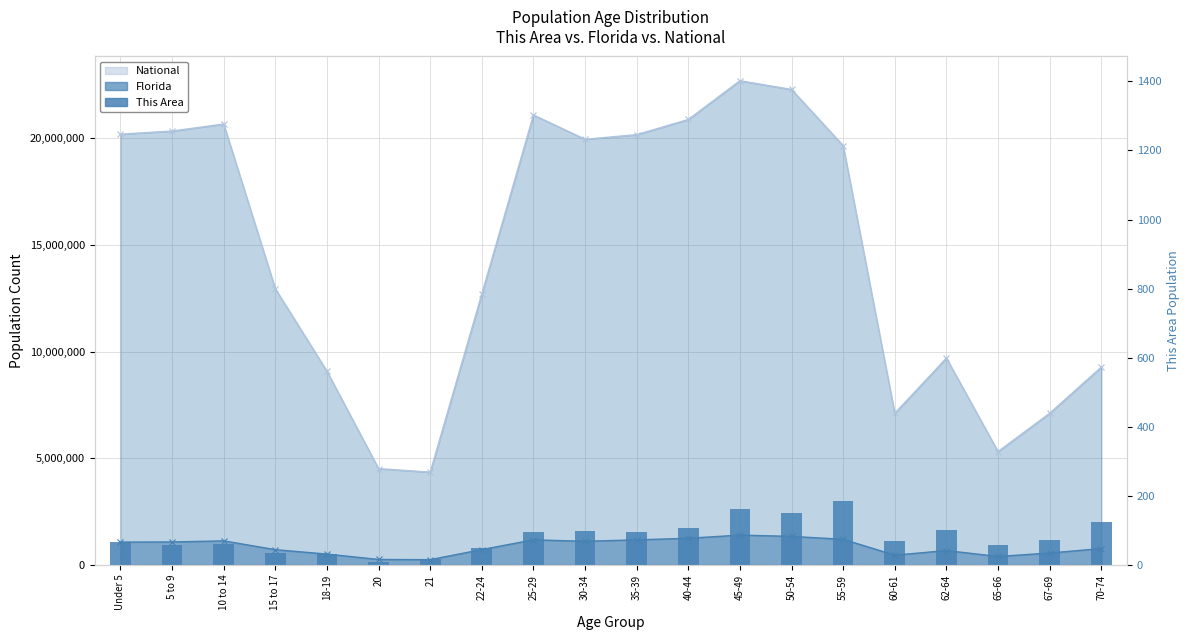

Are the bars horizontal?

No